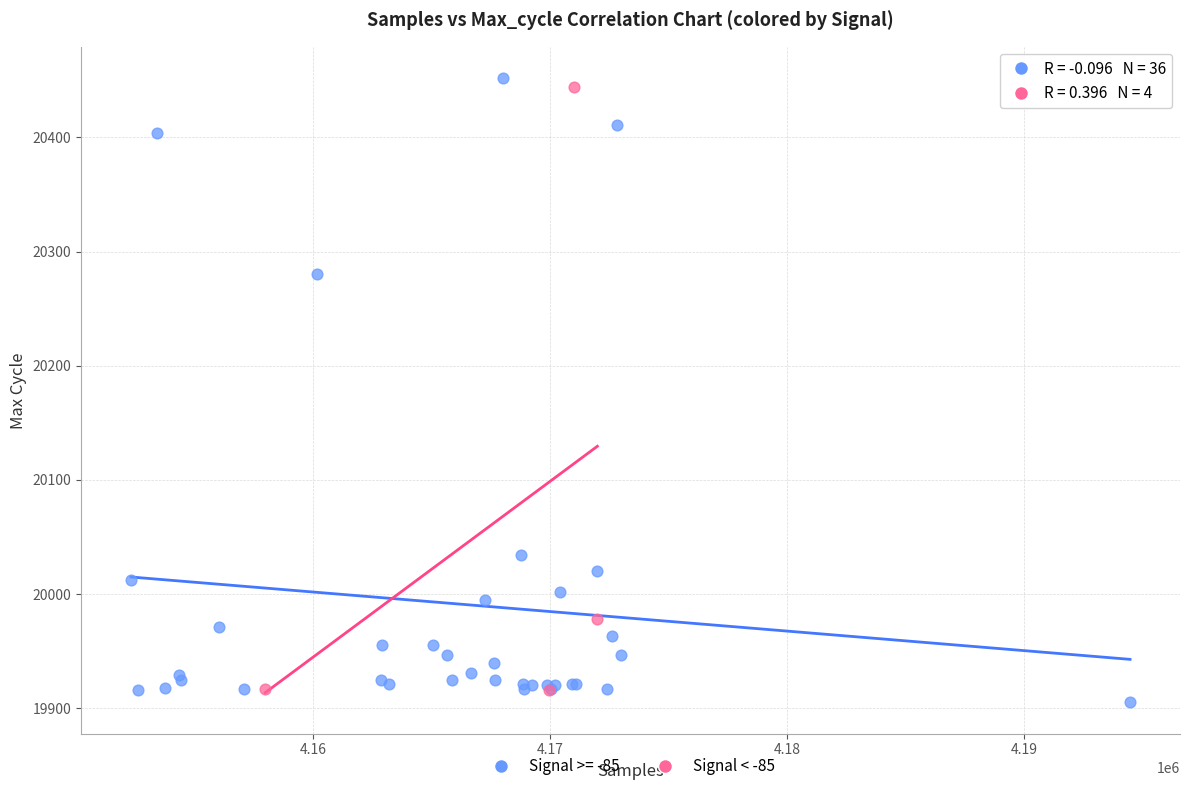

Which series has the largest Y range (max minus min)?

Signal >= -85